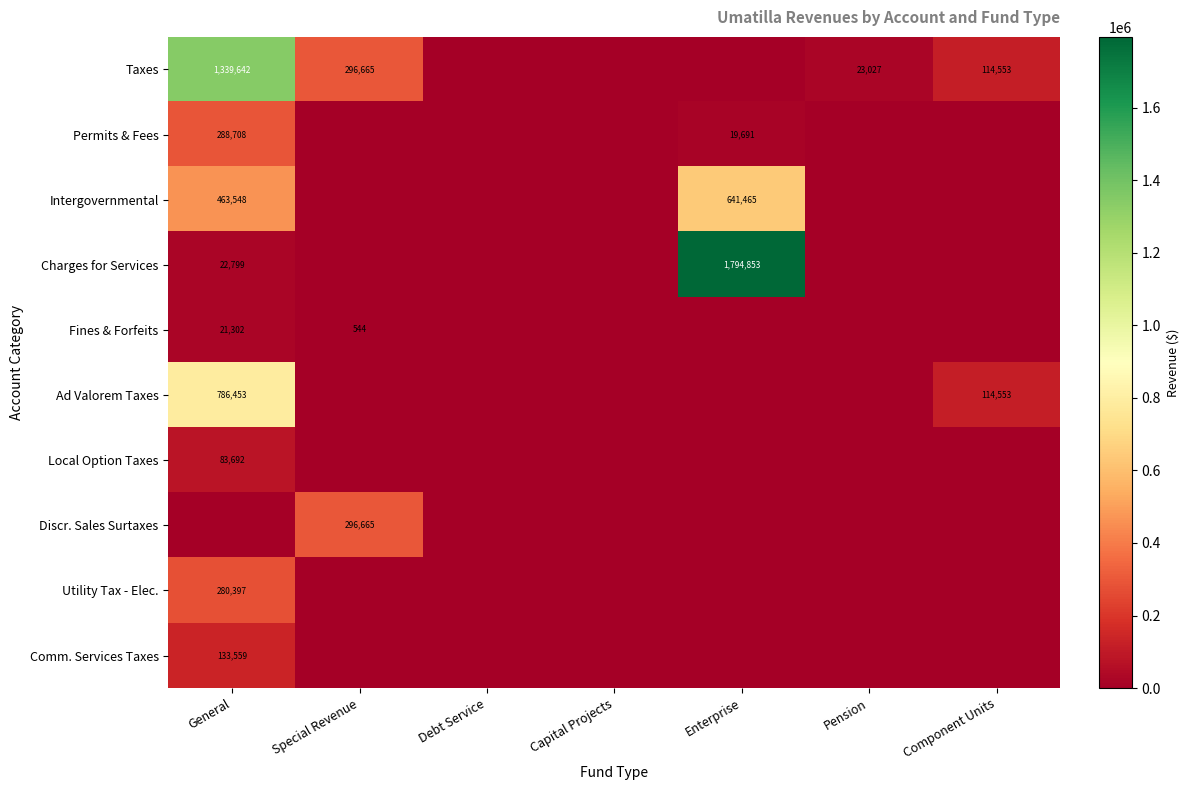

The value of Permits & Fees at Special Revenue is 0. True or false?

True